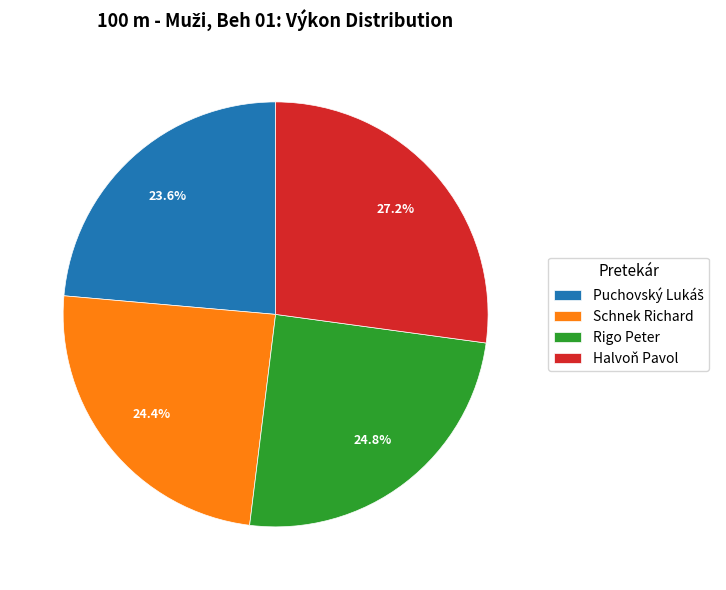

What percentage is NOT represented by Rigo Peter?

75.2%